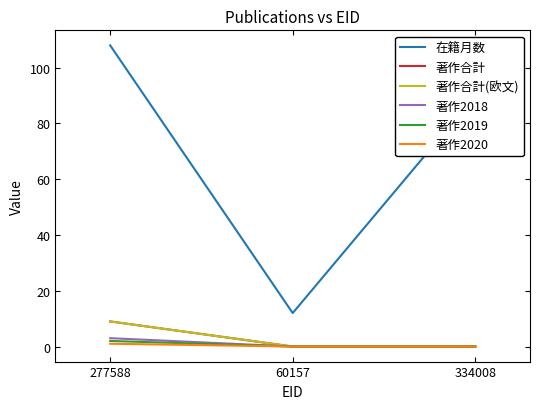

Which label corresponds to the largest value in the chart?

277588